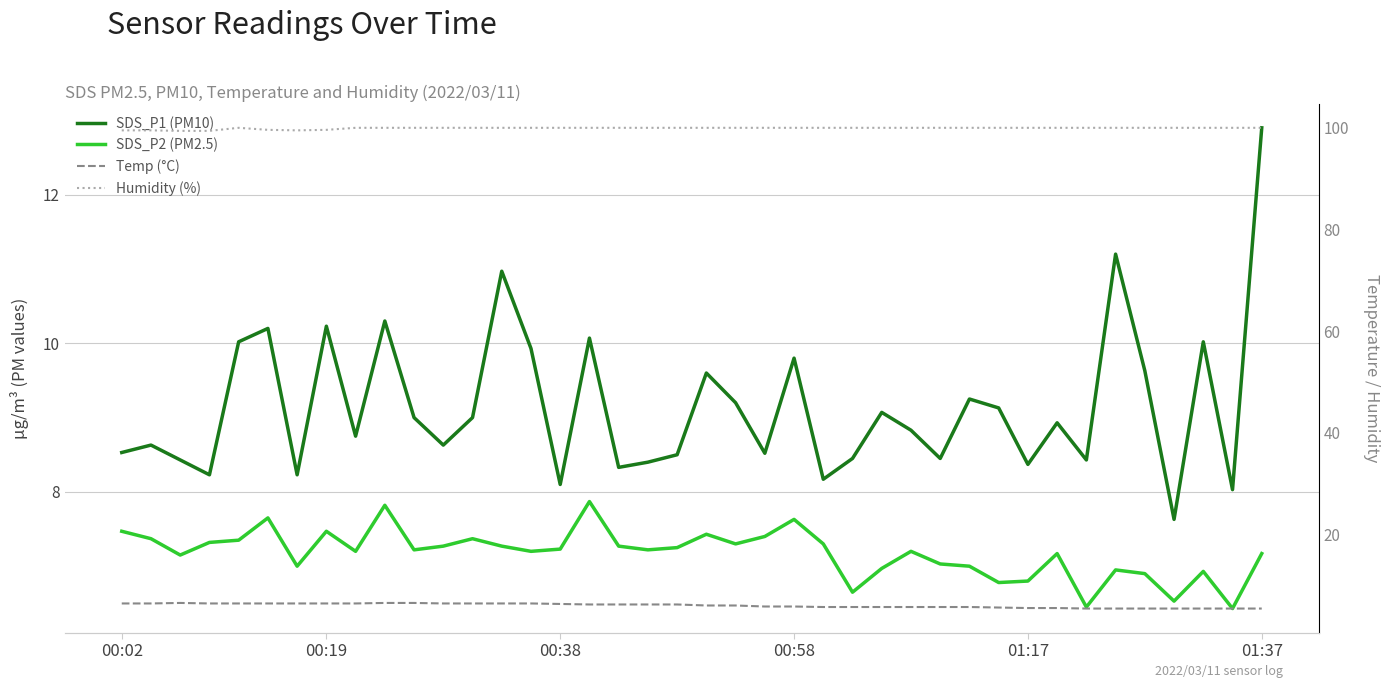

True or false: Humidity (%) has a value of 99.9 at 21.

True